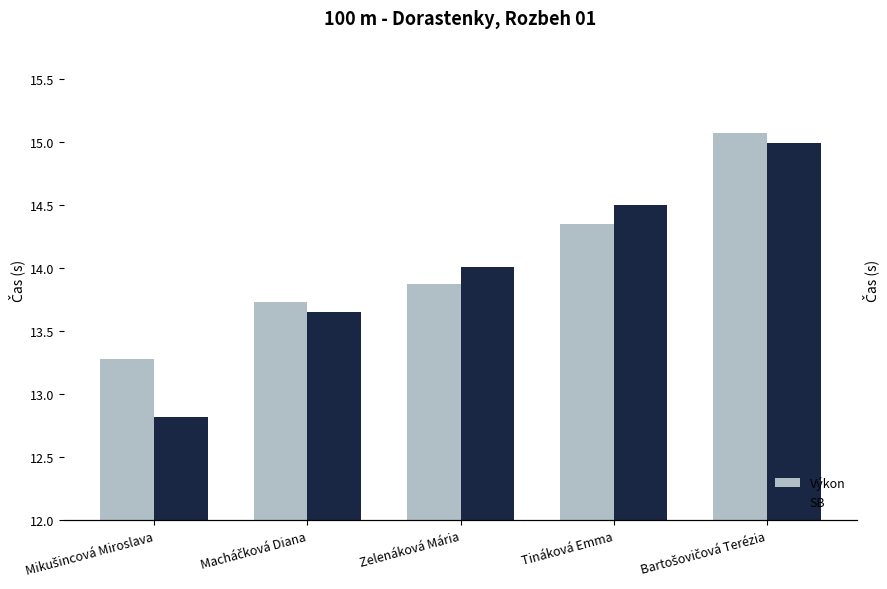

What is the sum of the Výkon values at Tináková Emma and Mikušincová Miroslava?

27.6